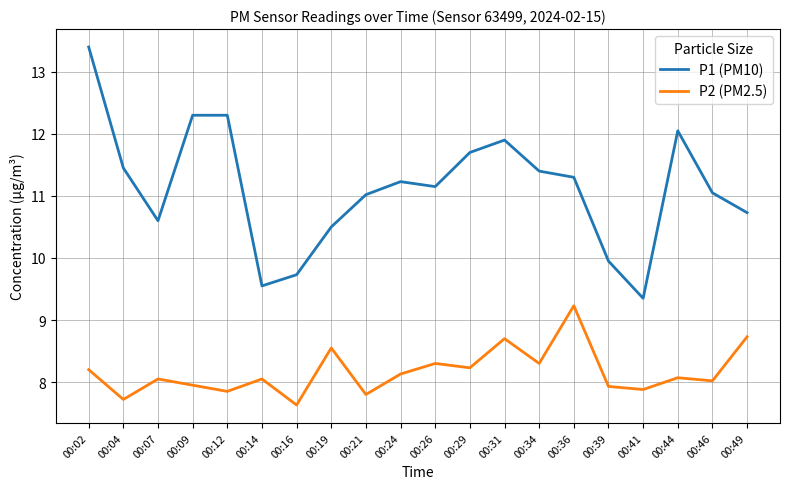

What is the greatest value displayed?

13.4